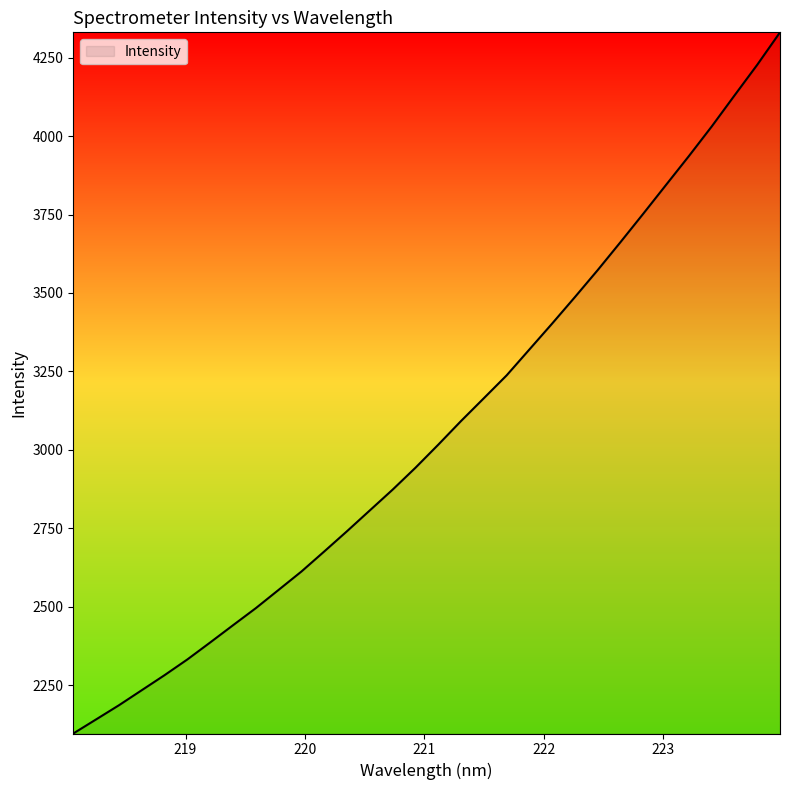

Reading left to right, what are all the values shown in this chart?

2096.7	2141.6	2186.7	2234.6	2282.6	2332.7	2386.8	2441.6	2496.0	2554.3	2612.8	2676.7	2741.3	2807.6	2873.7	2943.4	3016.8	3092.3	3164.9	3237.7	3320.3	3403.0	3487.4	3573.4	3662.4	3753.0	3844.8	3936.3	4030.4	4129.2	4227.1	4330.4